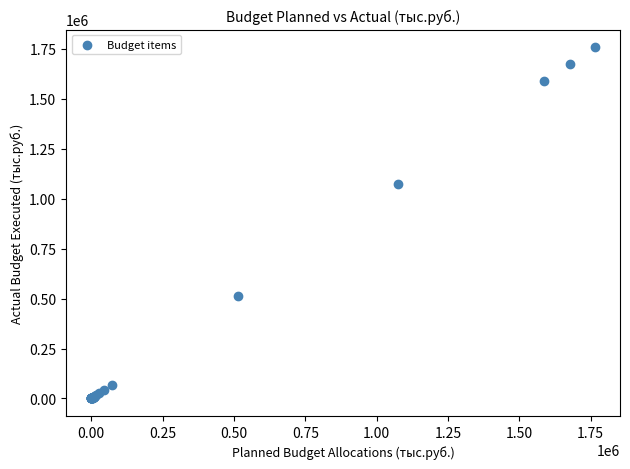

What Y value in the scatter plot is closest to 879688?

1073994.7